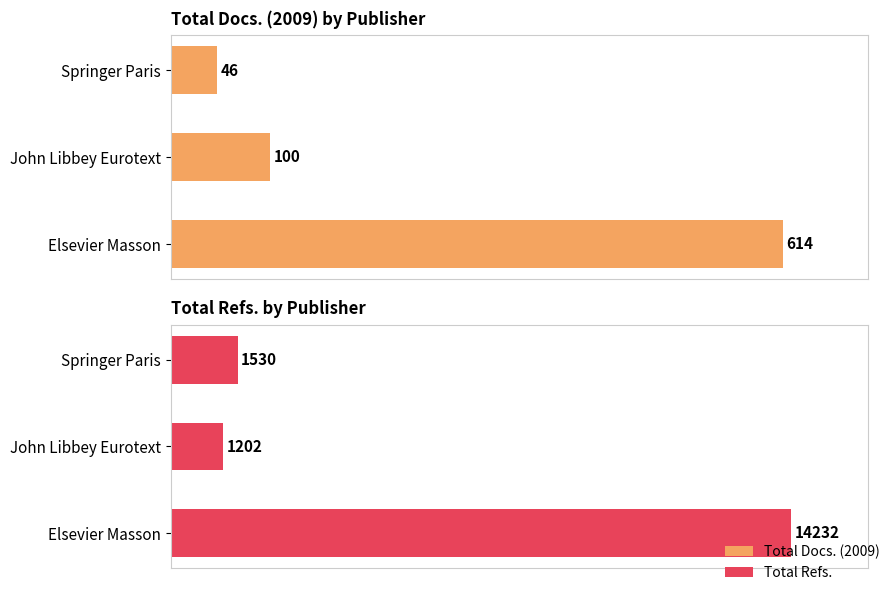

At Elsevier Masson, list the series in order from smallest to largest.

Total Docs. (2009), Total Refs.